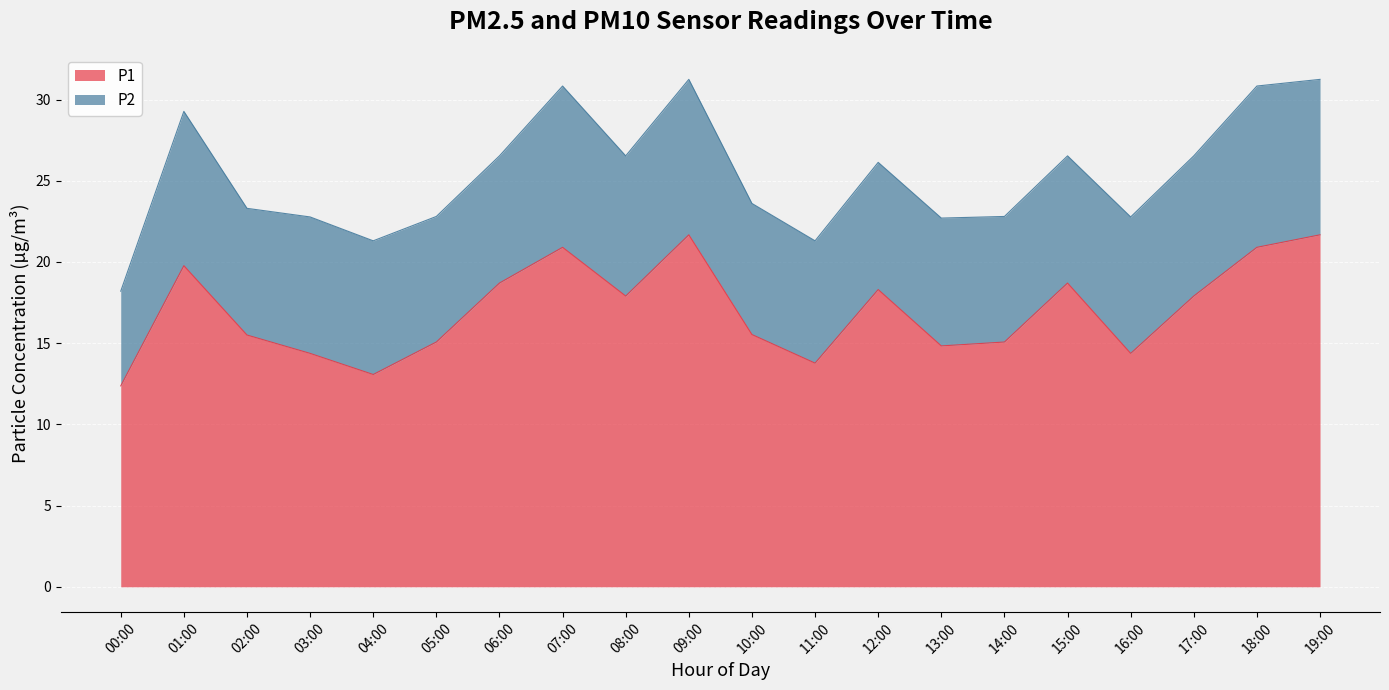

How many data points does each series have?

20